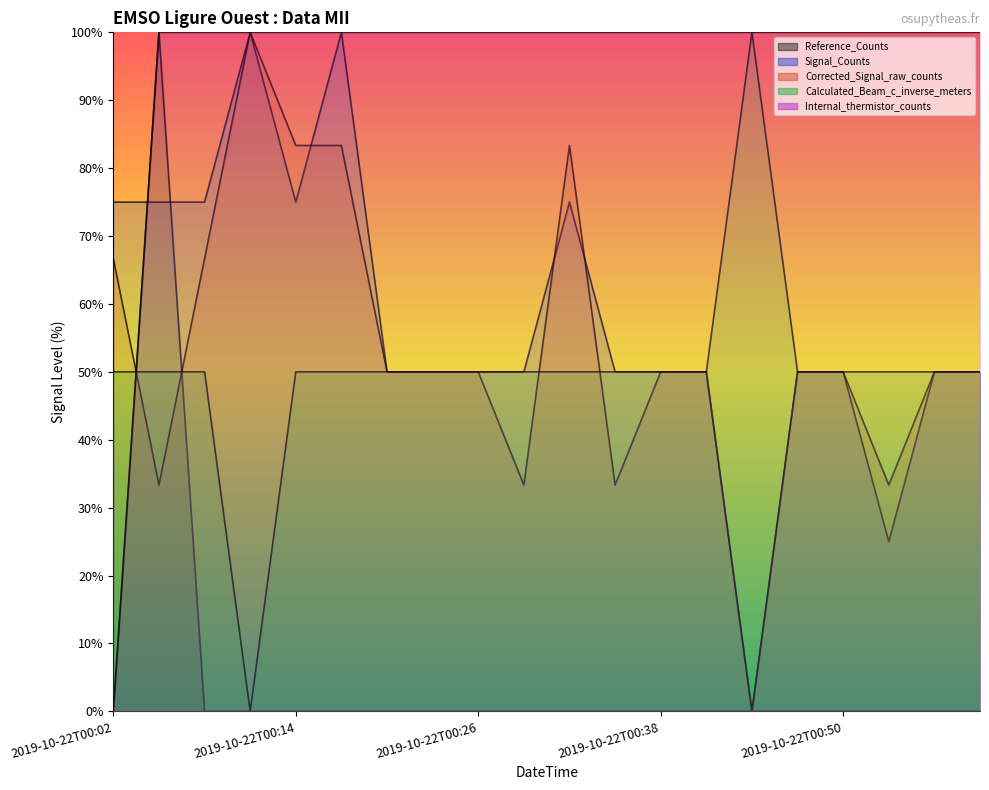

Which series changed the most between 2019-10-22T00:08 and 2019-10-22T00:56?

Signal_Counts